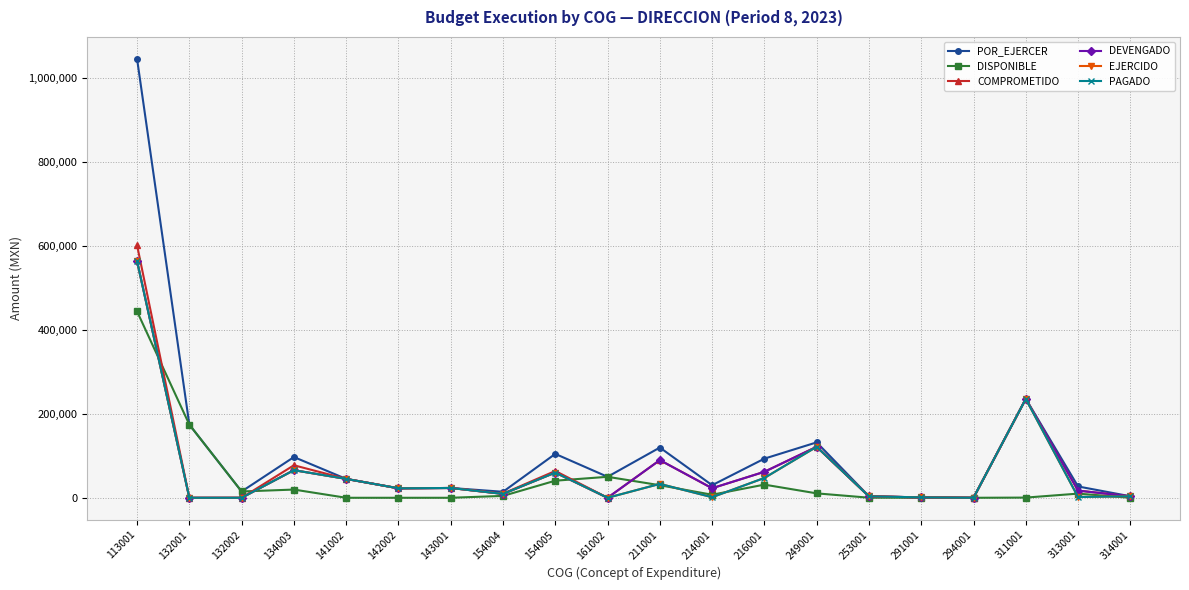

Does the chart have visible grid lines?

Yes